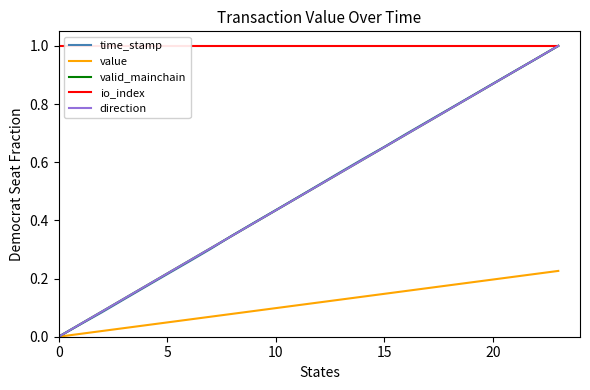

True or false: io_index and time_stamp cross at least once.

False